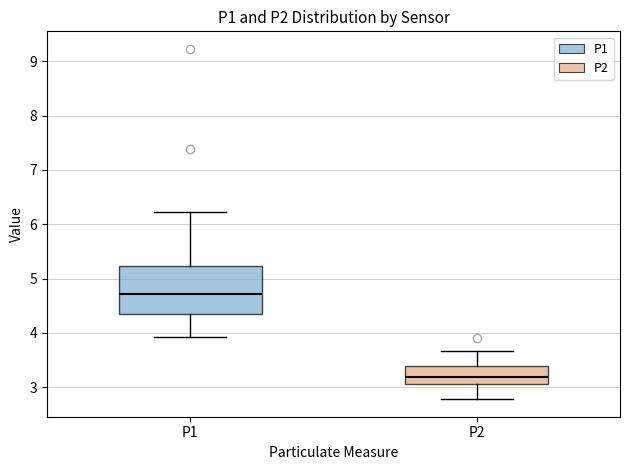

Where does the median line of the box for P1 sit on the y-axis? The values are not printed on the chart, so give them approximately, as read against the axis.

4.7